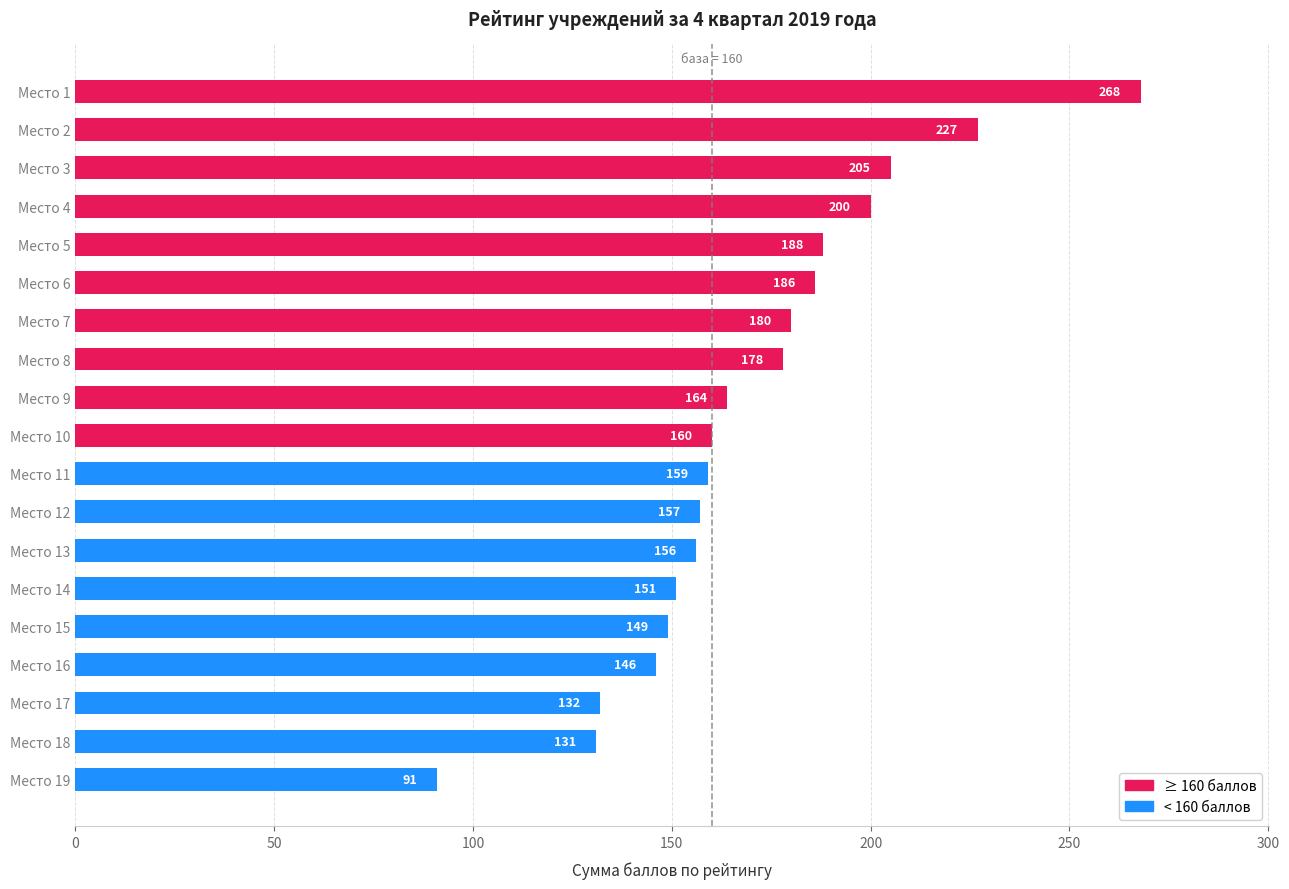

What is the sum of all values?

3228